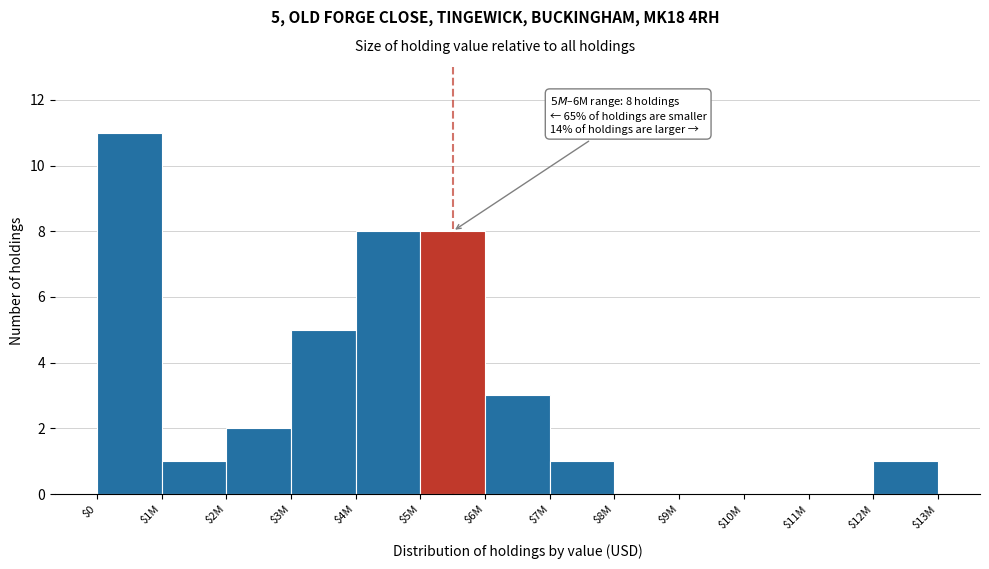

Is it true that the value at $3M is 3?

False